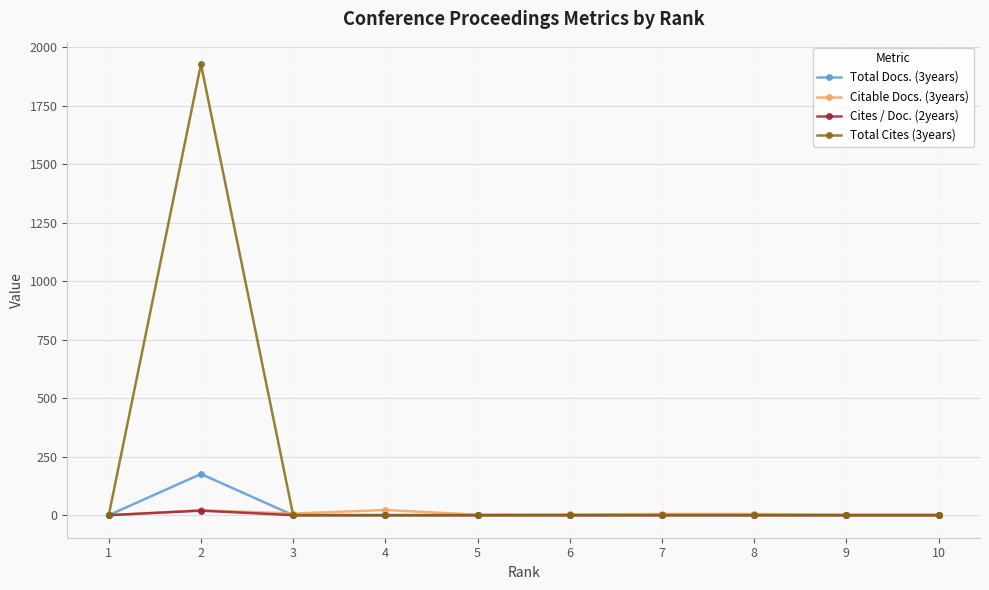

The value of Total Docs. (3years) at 4 is 120.7. True or false?

False